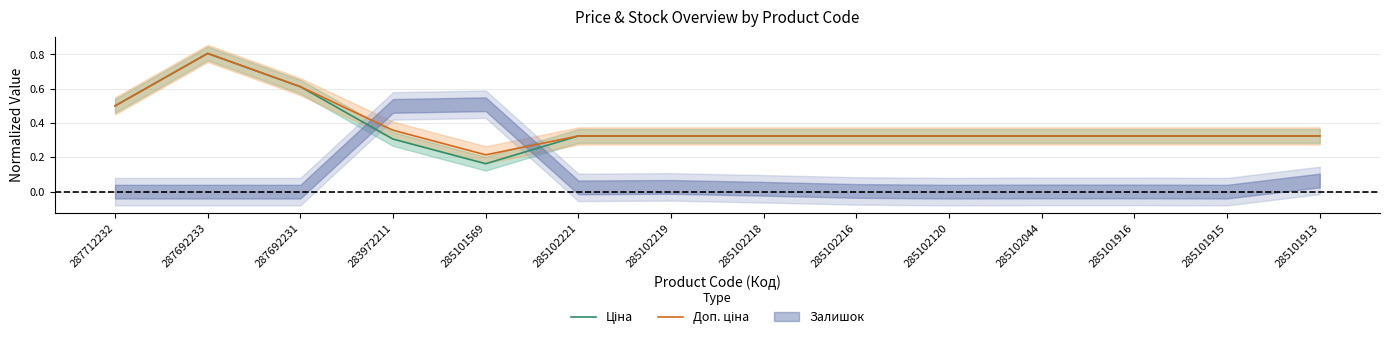

Where is Доп. ціна nearest to the value 0?

285101569